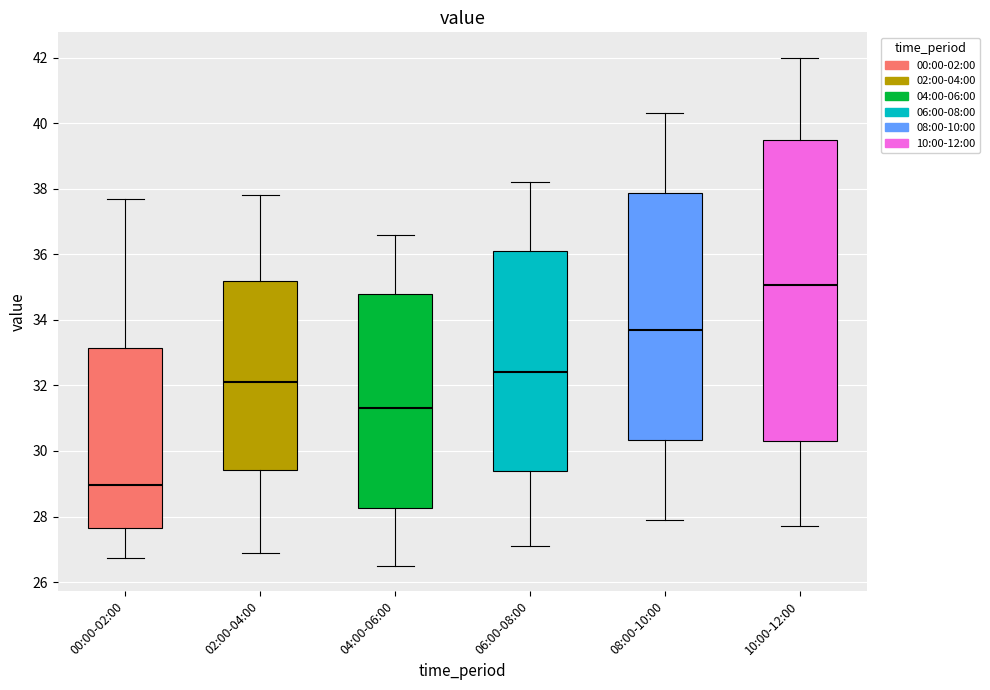

Which box's median line is the lowest?

00:00-02:00